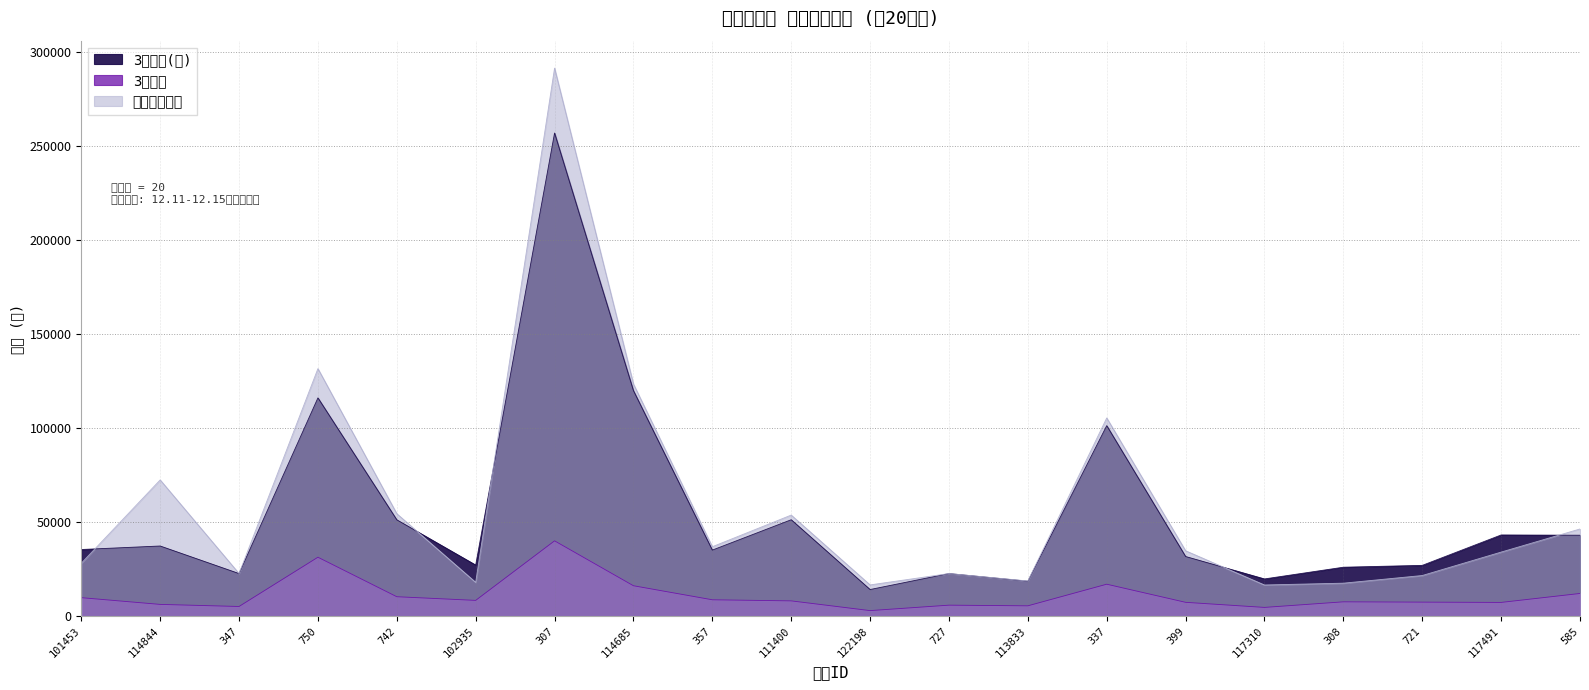

True or false: 3天毛利 has a value of 7349.6 at 399.

True